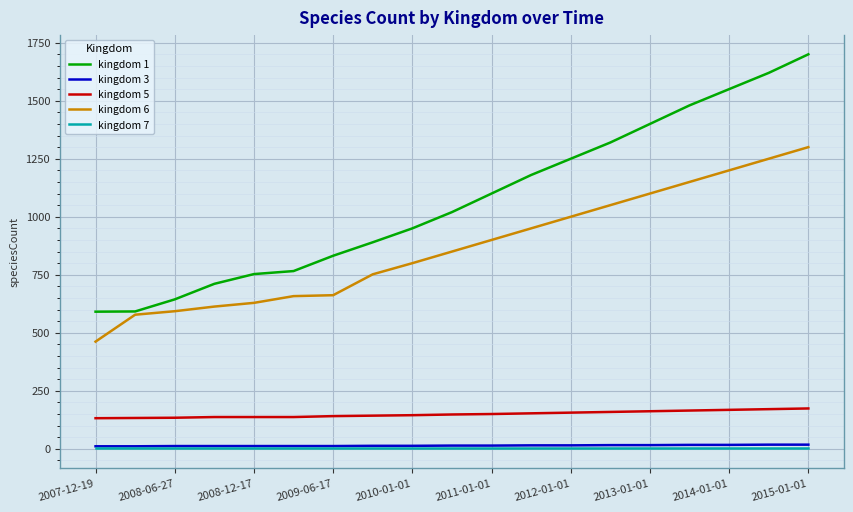

True or false: kingdom 3 and kingdom 1 intersect in this chart.

False